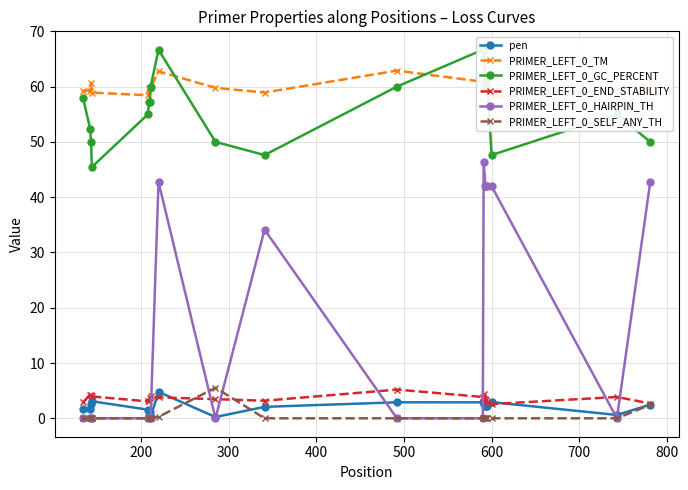

What is the value of the PRIMER_LEFT_0_HAIRPIN_TH point at the 20th from the left?

42.7